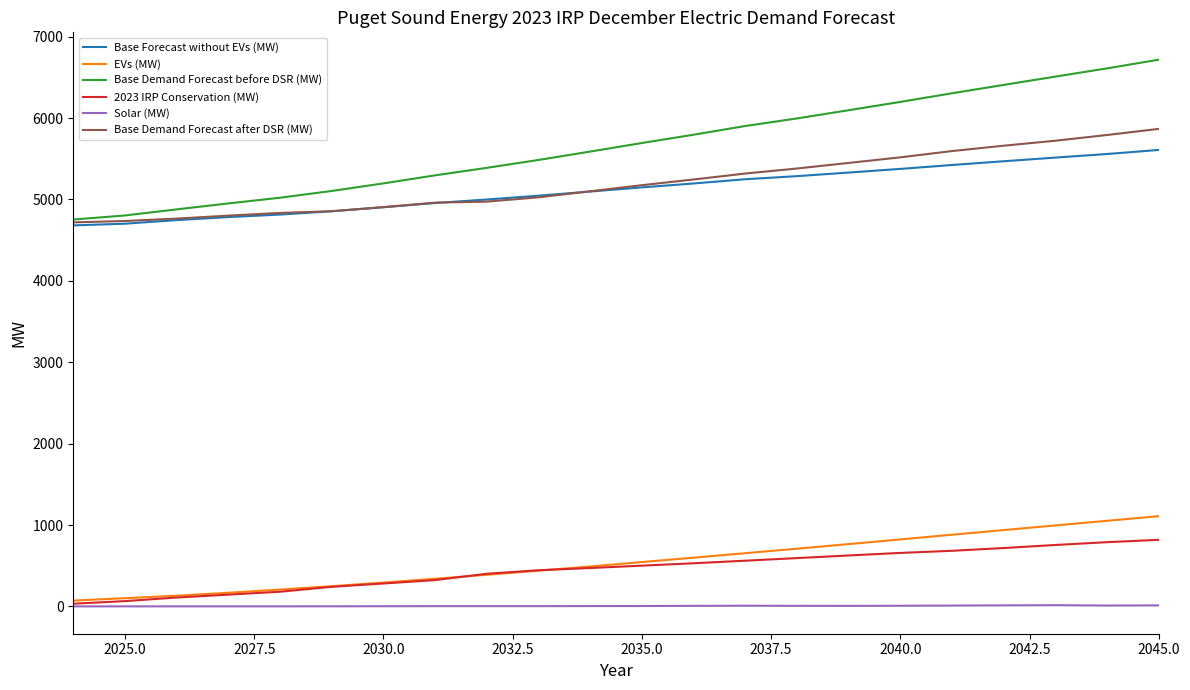

Which series has the largest range (max minus min)?

Base Demand Forecast before DSR (MW)